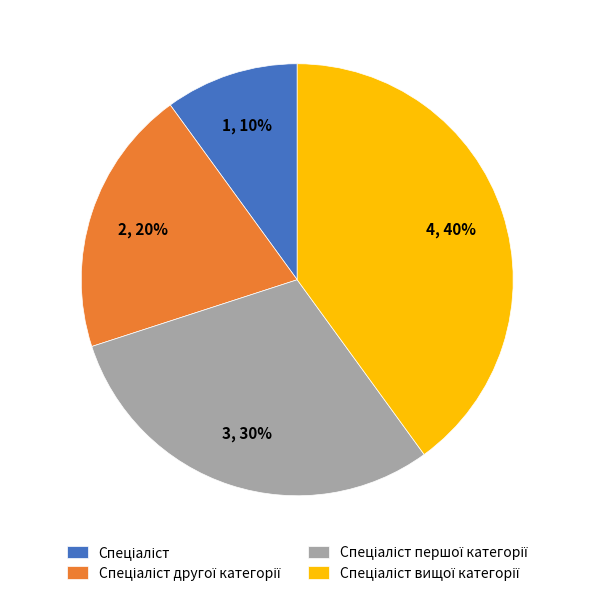

Does any single category account for the majority?

No